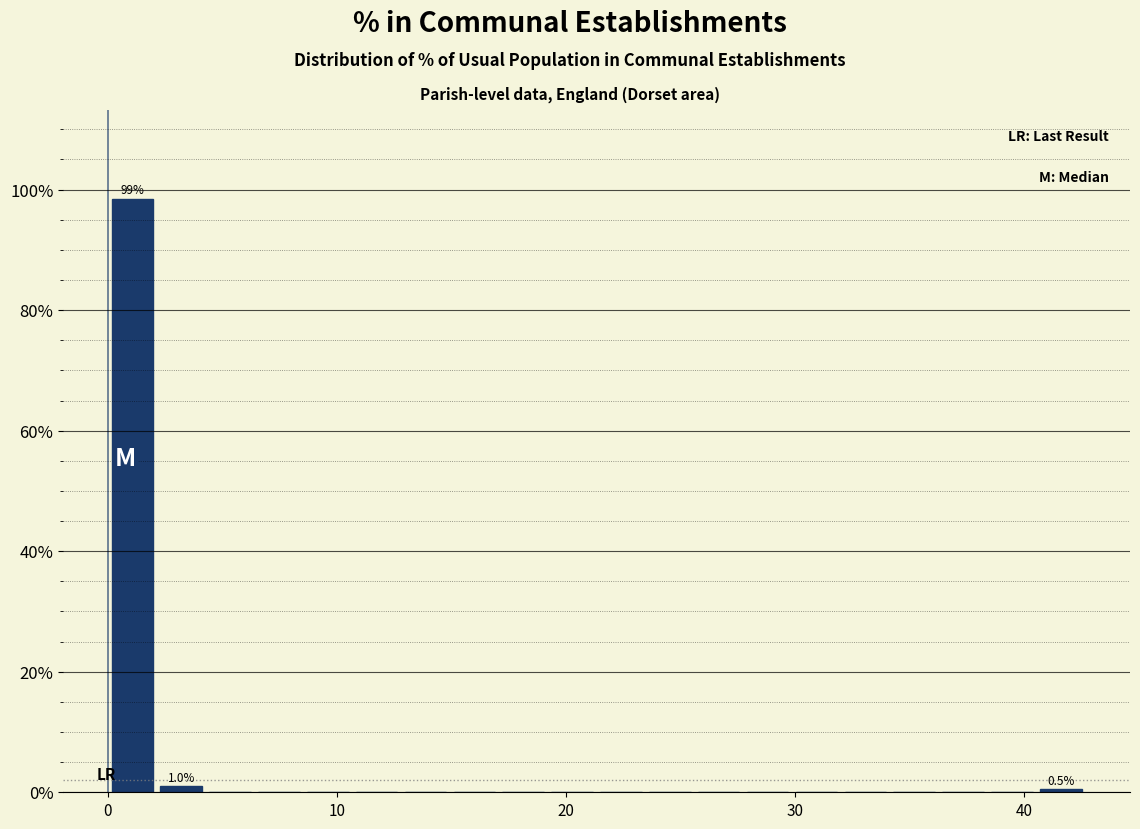

Around what value on the x-axis is the tallest bar? Give the approximate position of its centre, as read against the axis.

1